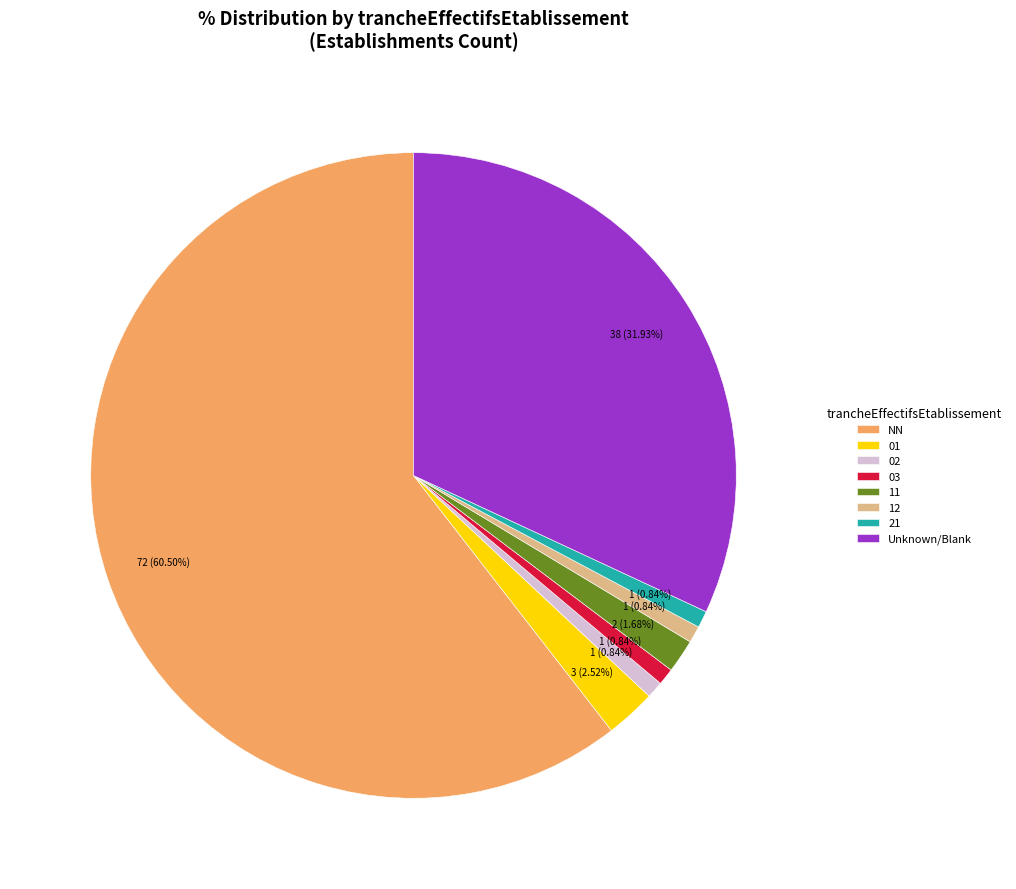

To the nearest percent, what percentage of the pie is 21?

1%